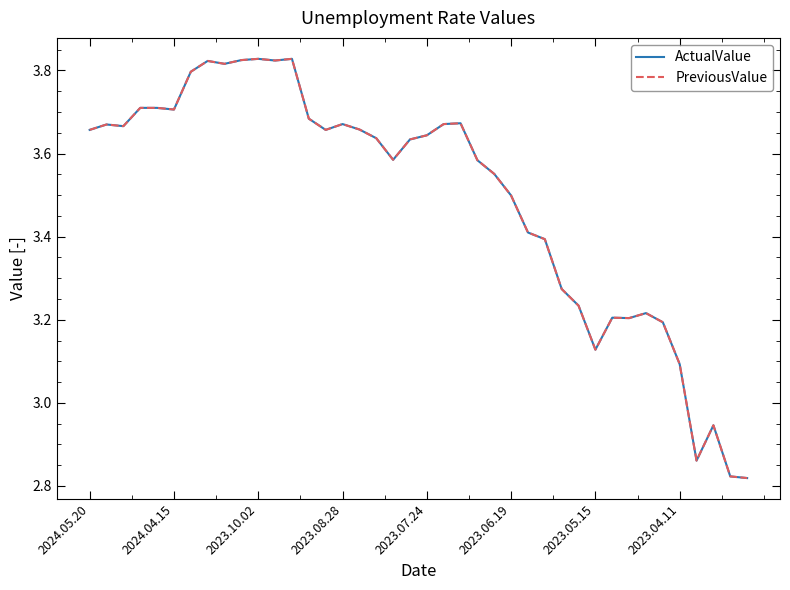

At which label does ActualValue reach its minimum?

39